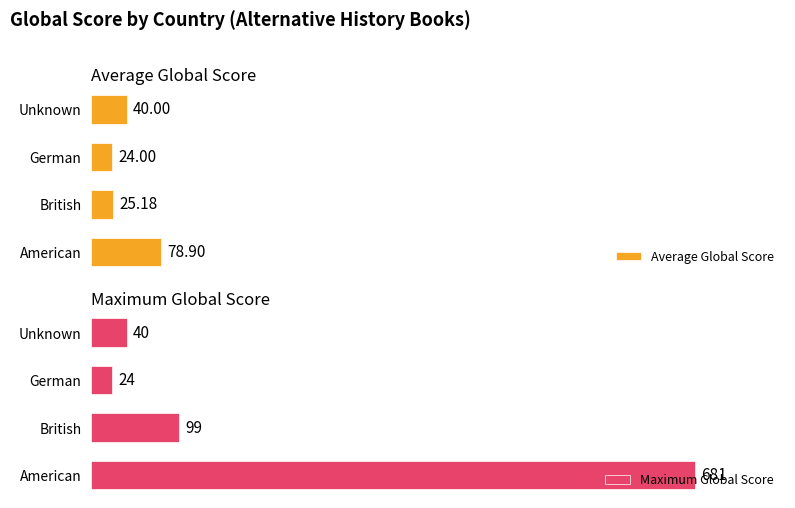

What are all the series names shown in the legend?

Average Global Score, Maximum Global Score